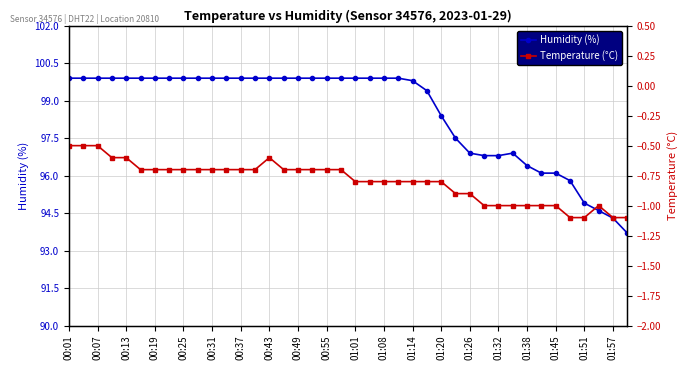

Rank the series by their maximum value, from lowest to highest.

Temperature (°C), Humidity (%)